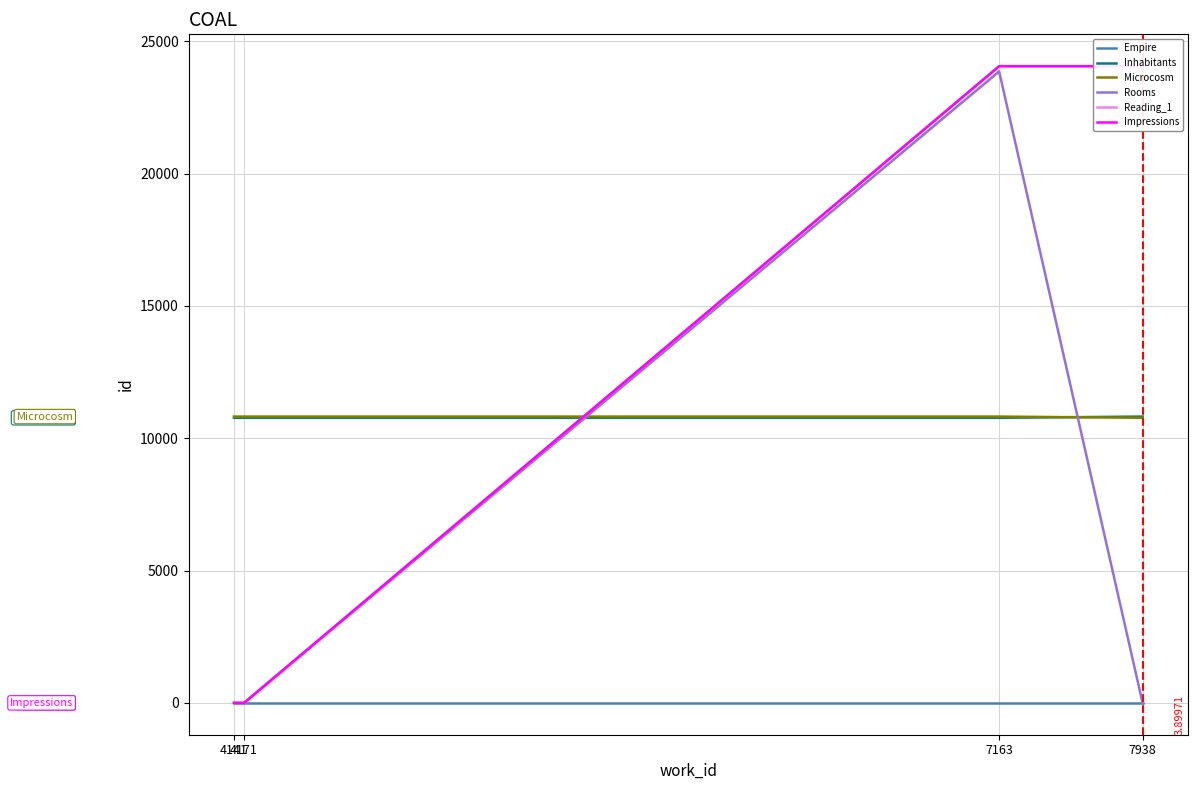

What is the total value across all series at 4171?

21592